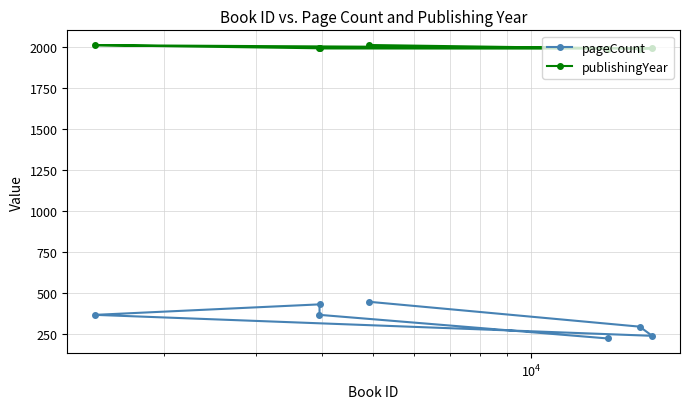

True or false: publishingYear has more than 0 points higher than both neighbors.

True